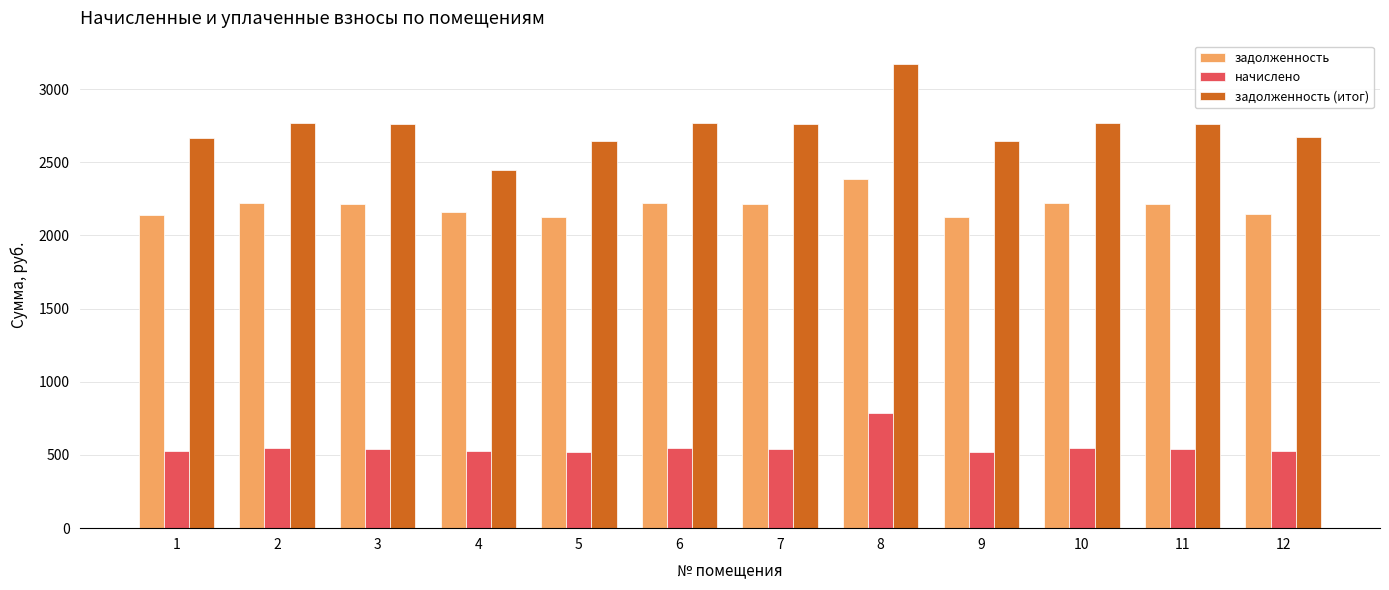

The value of задолженность at 6 is 2223.8. True or false?

True